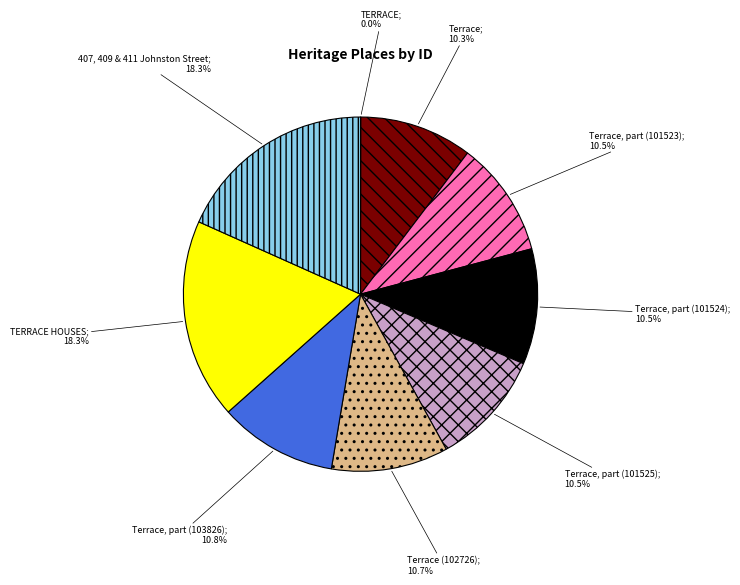

Does any single category account for the majority?

No